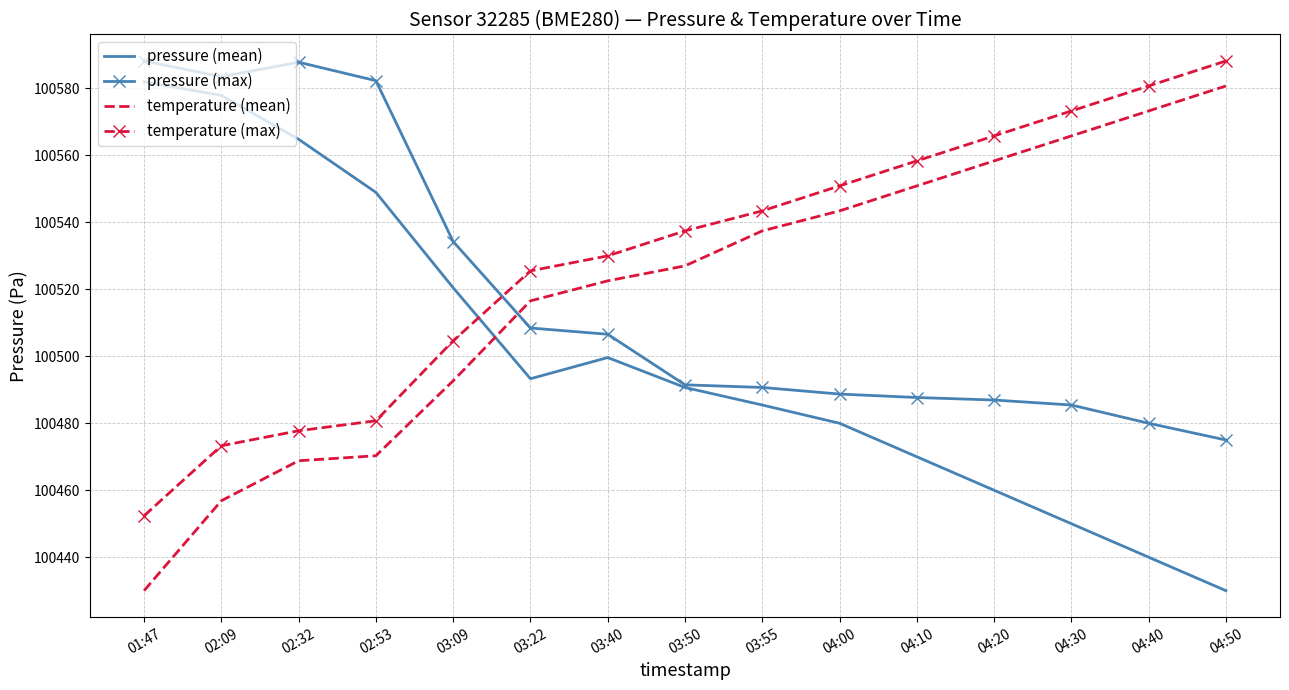

What position from the left is 03:40?

7